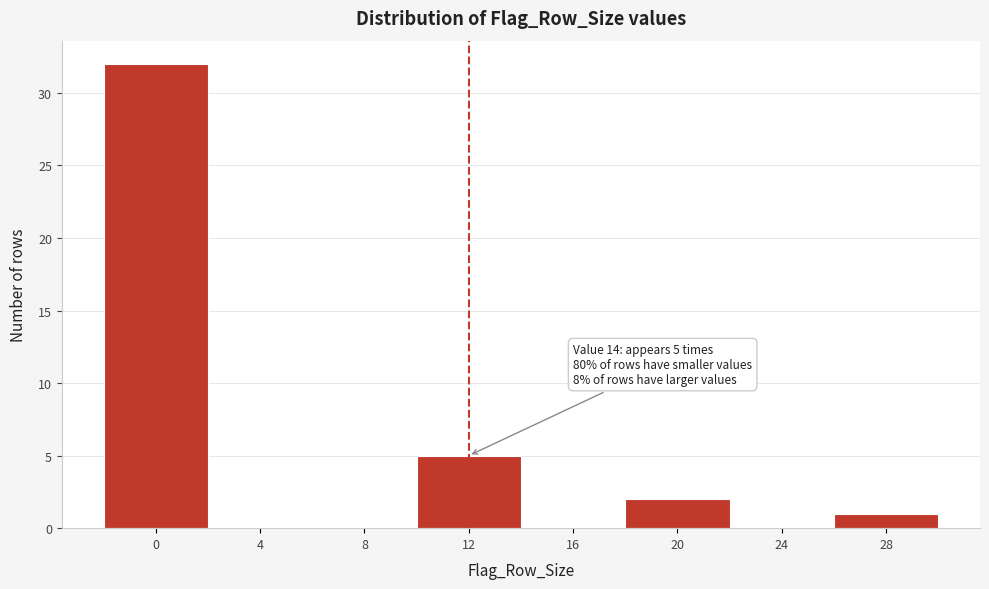

Reading left to right, what are all the values shown in this chart?

0=32	4=0	8=0	12=5	16=0	20=2	24=0	28=1